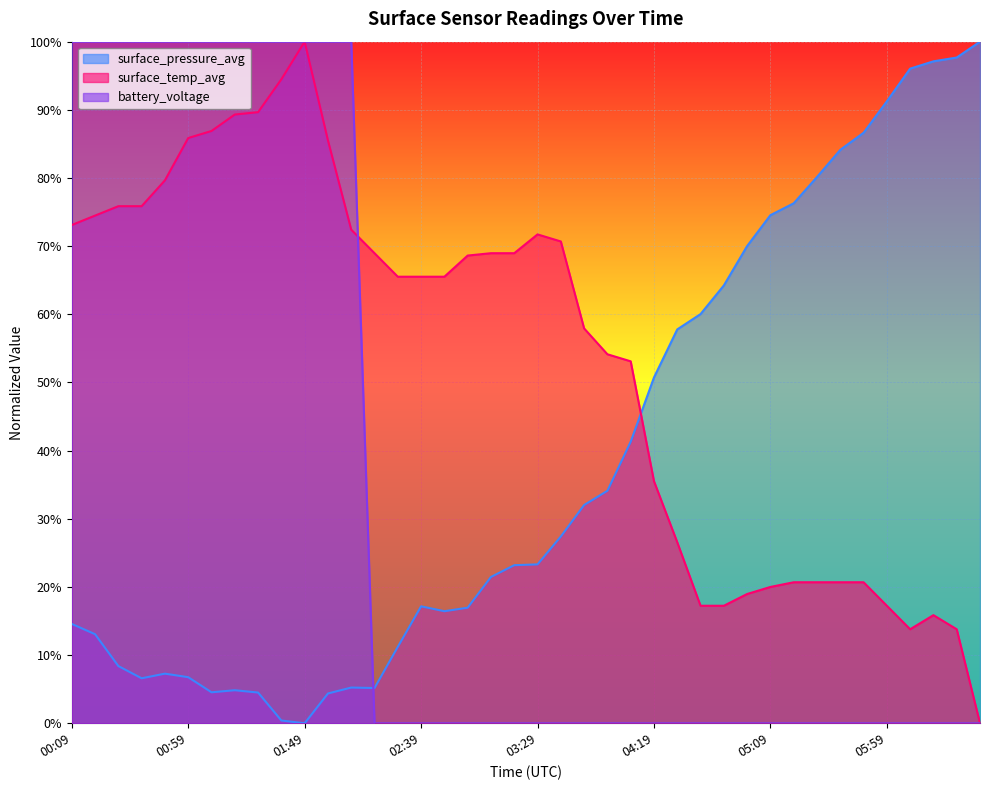

How many positive values does the surface_temp_avg series have?

39